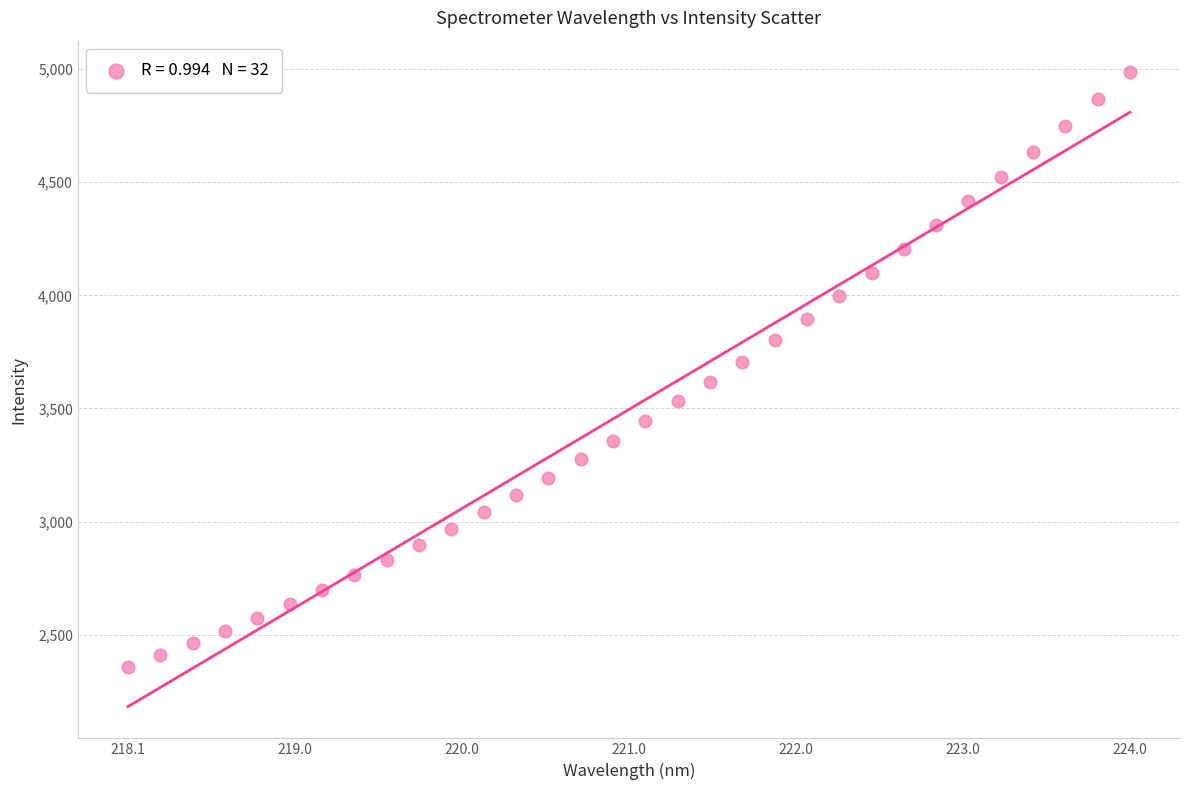

What is the range of Y values (max minus min)?

2630.1